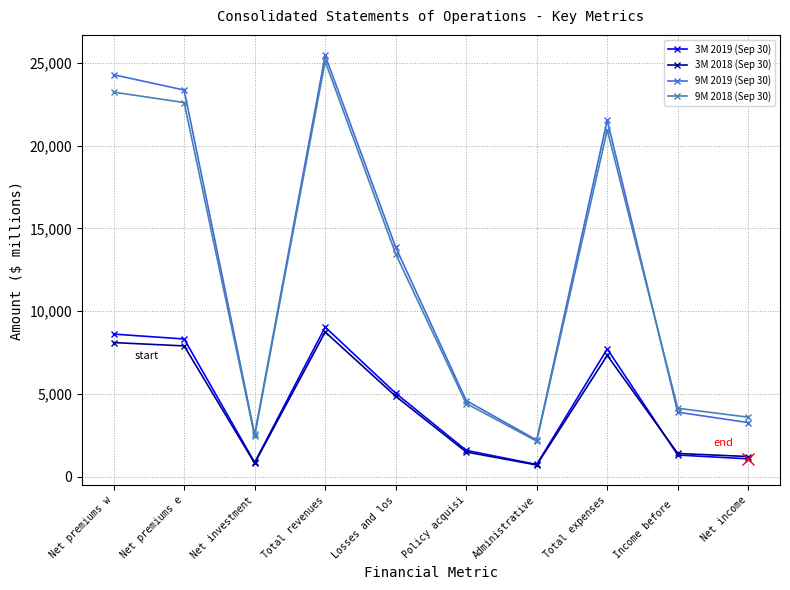

Which series has the largest range (max minus min)?

9M 2019 (Sep 30)